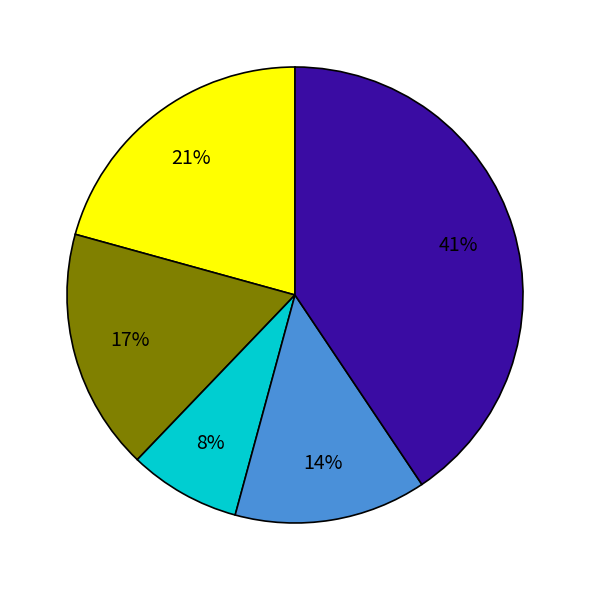

To the nearest percent, what is the average slice percentage?

20%